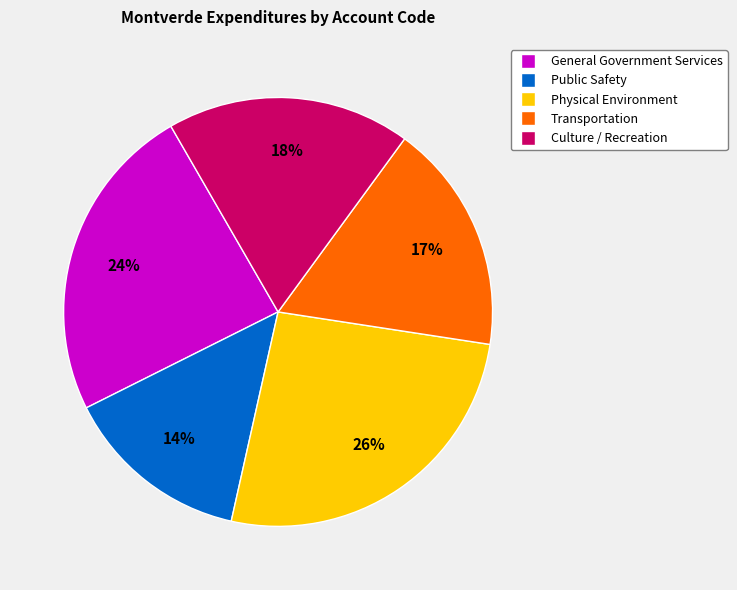

What percentage is the Public Safety slice, to the nearest percent?

14%